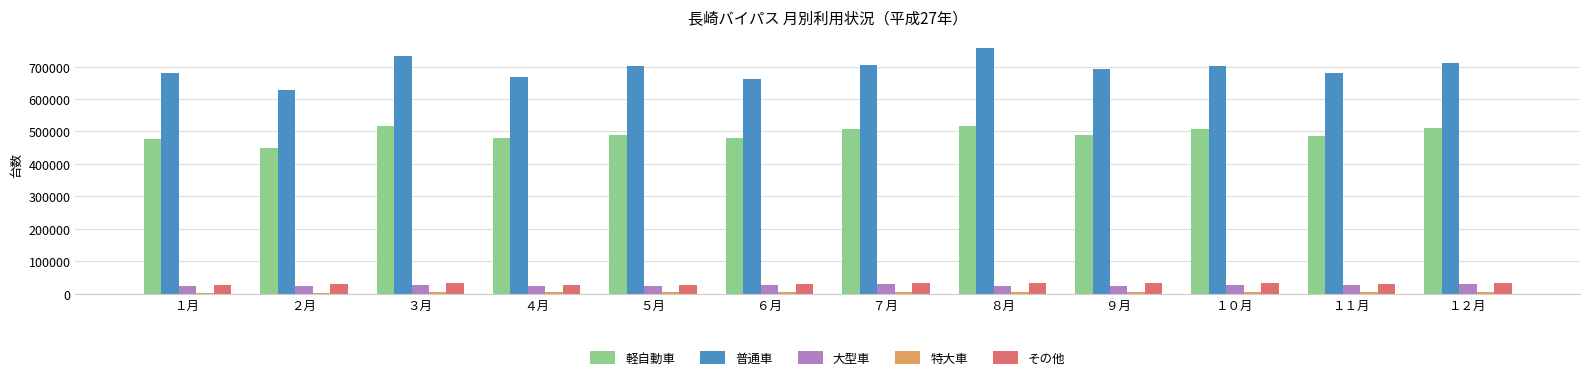

What is the total value across all series at １２月?

1290666